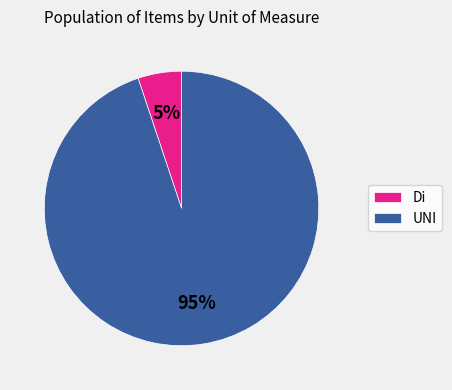

True or false: Di accounts for 1% of the total.

False